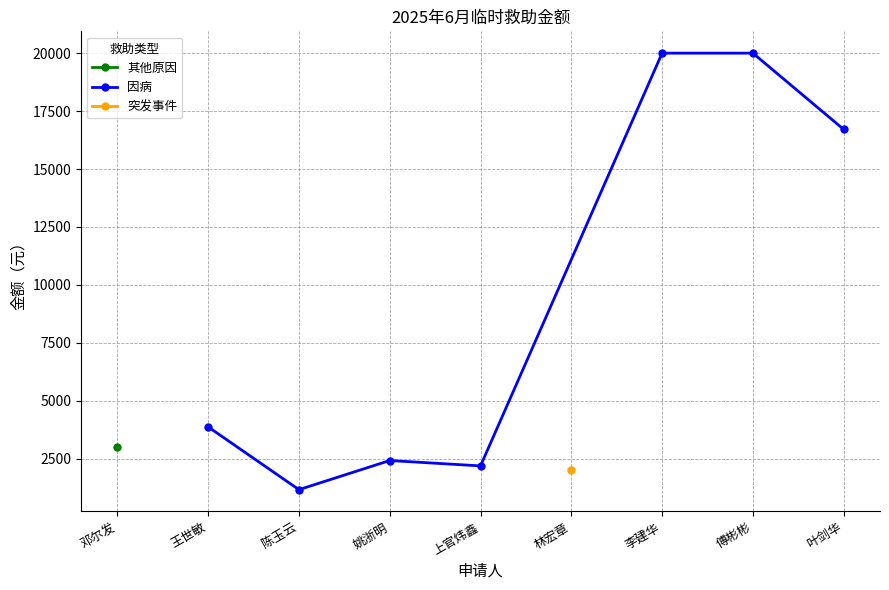

Read the 因病 value at 傅彬彬.

20000.0